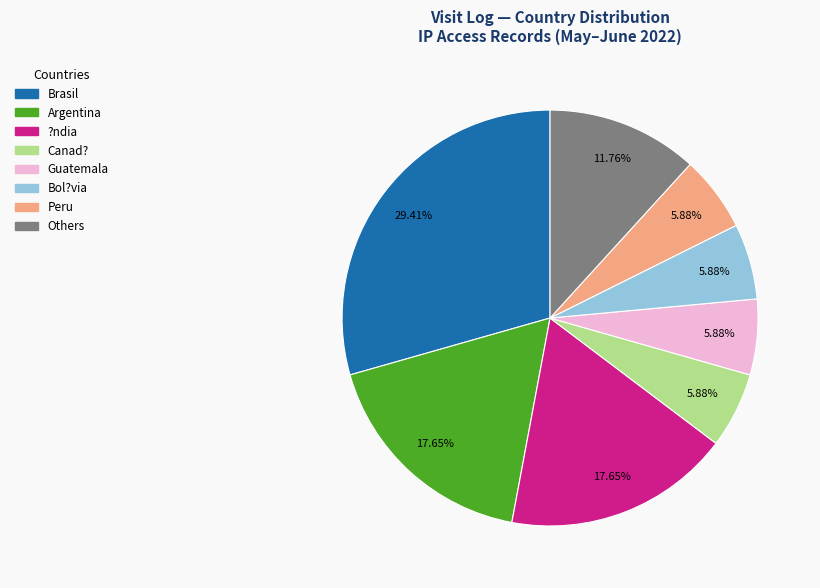

Is there a majority slice in this chart?

No